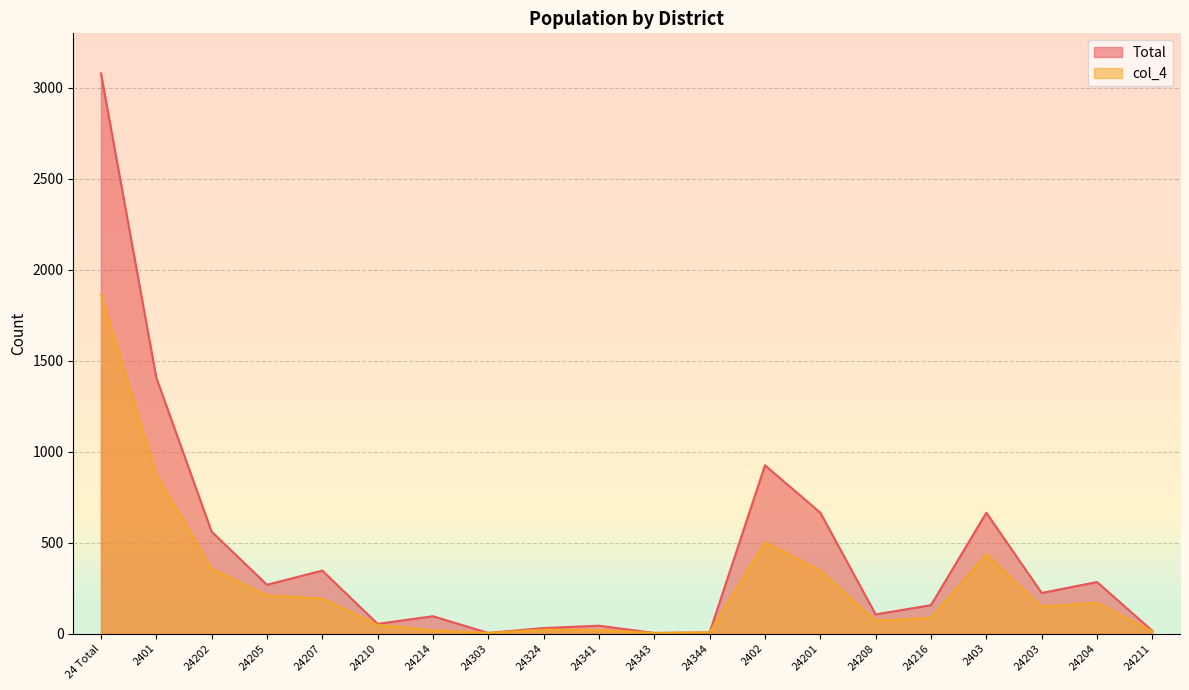

What is the value of the col_4 point at the 8th from the left?

3